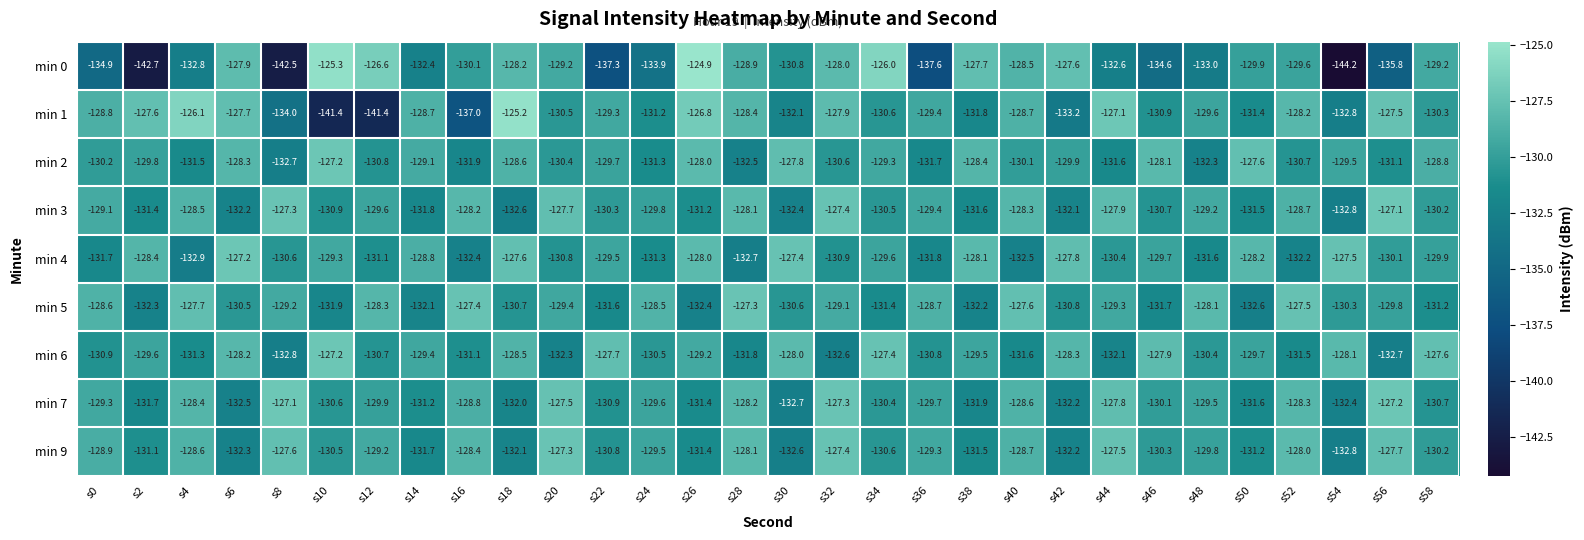

Where does the min 9 series first go above -129?

s0